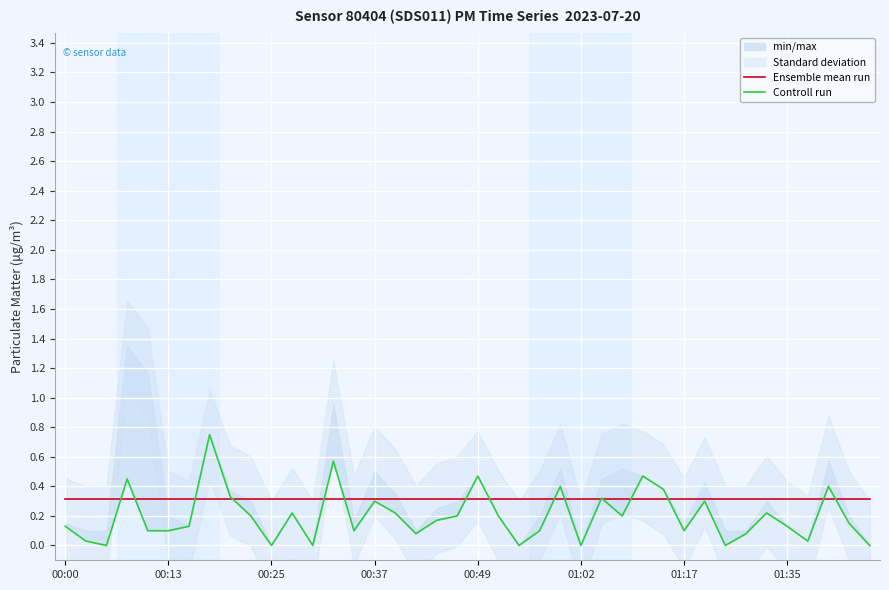

Which series has the widest spread of values?

Controll run